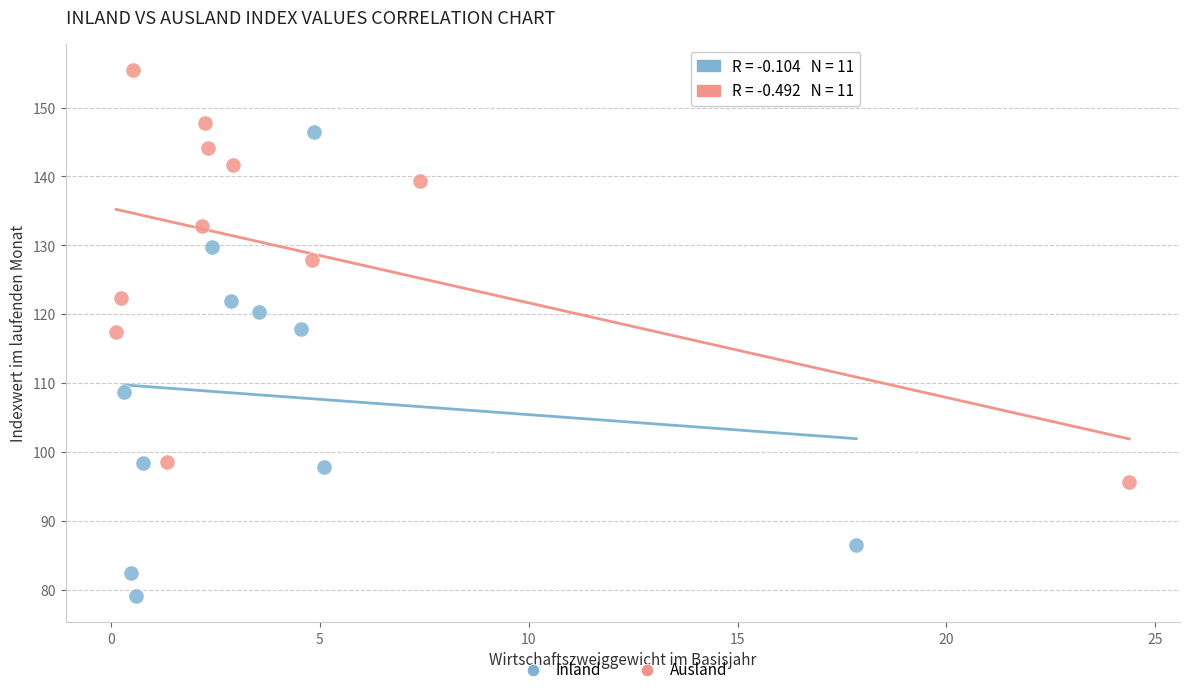

Which series contains the lowest Y value?

Inland